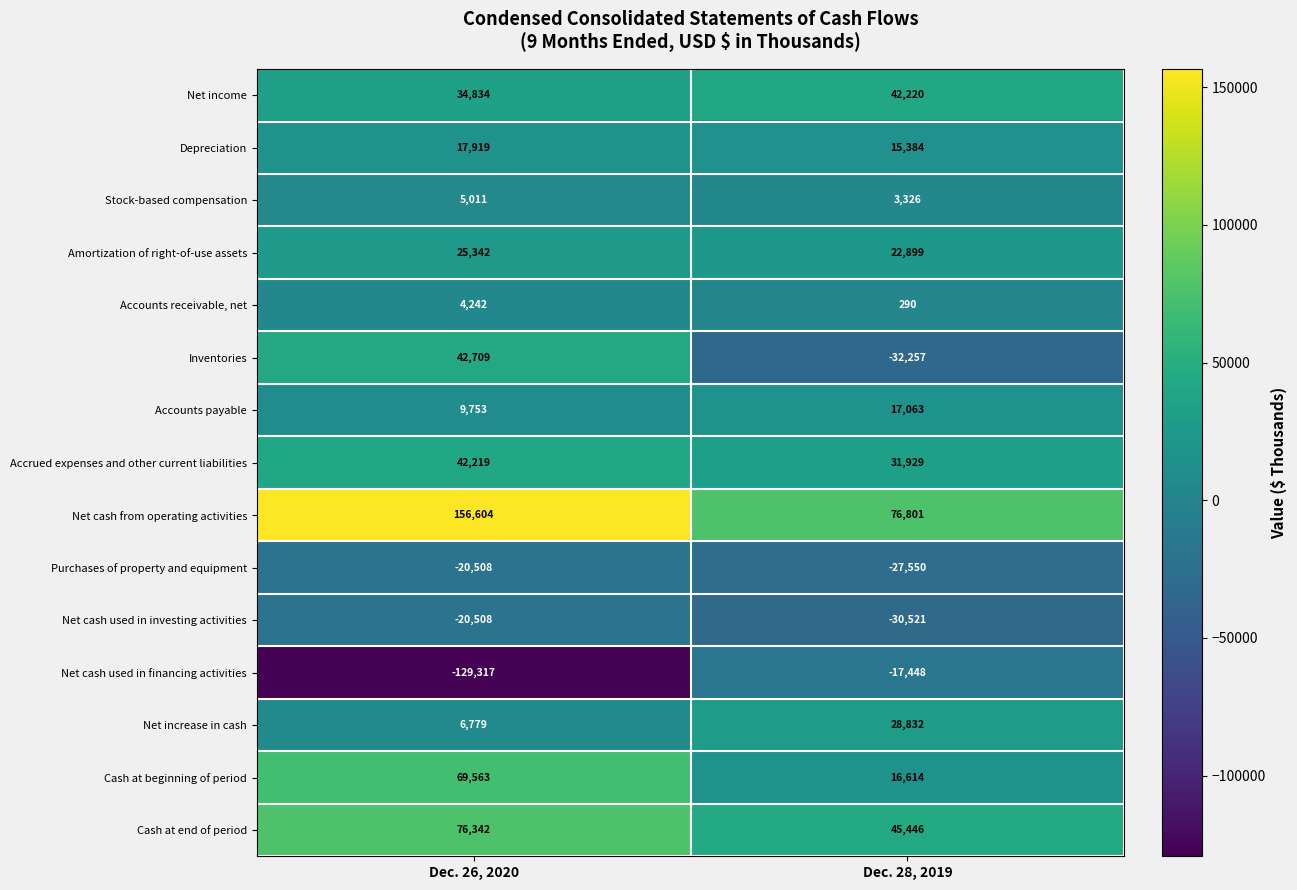

Which series changed the most between Dec. 26, 2020 and Dec. 28, 2019?

Net cash used in financing activities